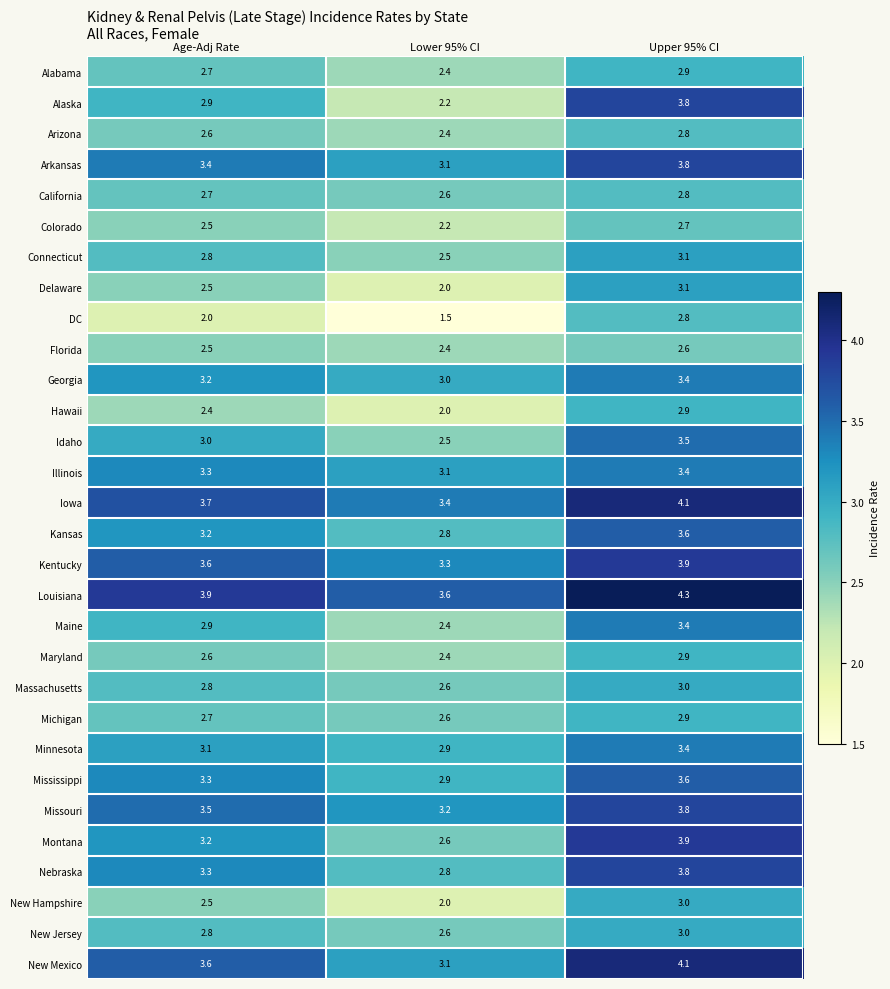

What is the total value across all series at Upper 95% CI?

100.3